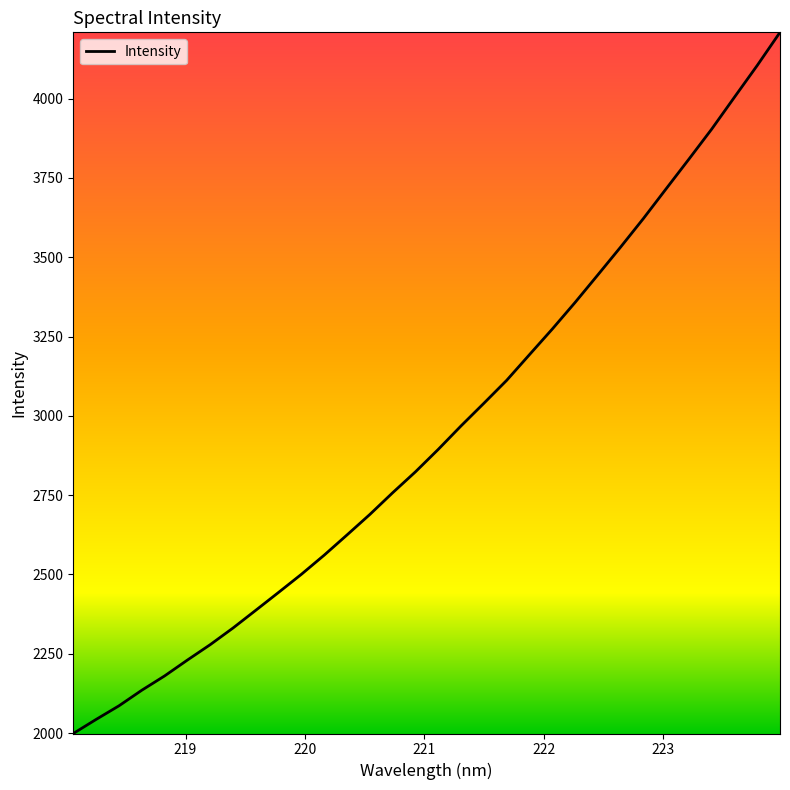

True or false: the data has more than 2 interior local peaks.

False